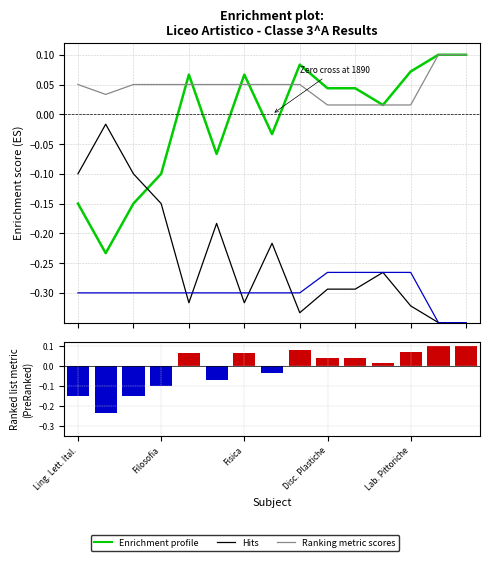

At how many categories does at least one series exceed 0?

15